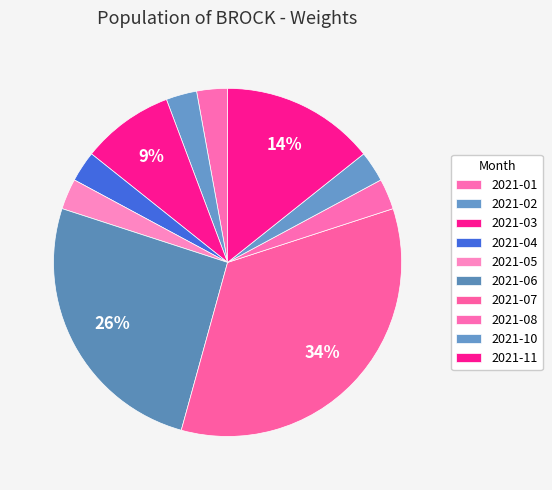

To the nearest percent, what portion does 2021-05 represent?

3%